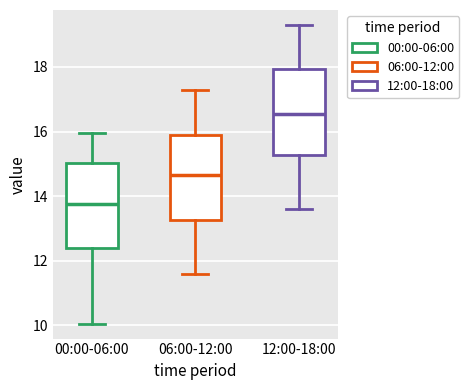

Which box's median line is the highest?

12:00-18:00